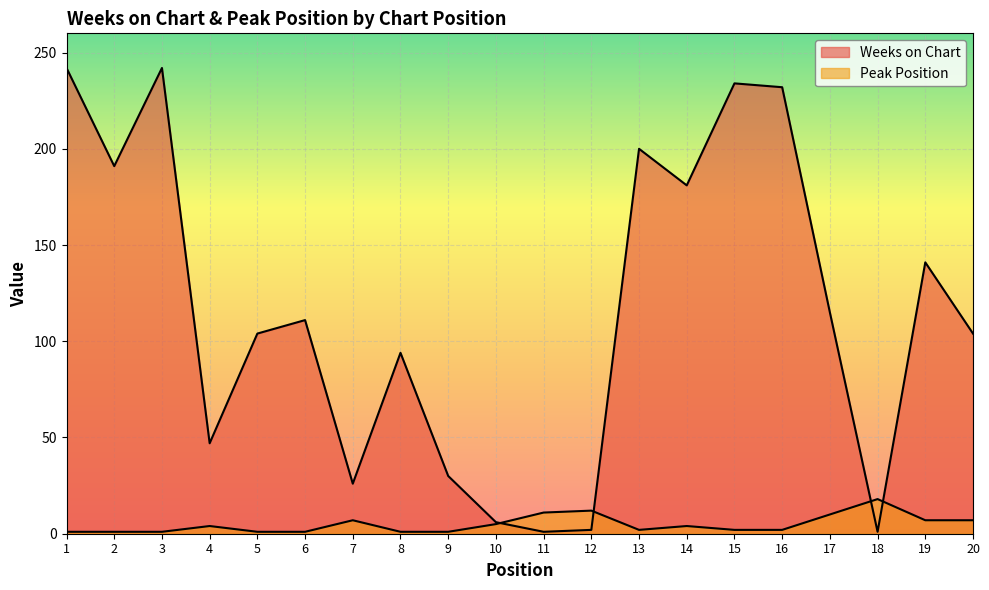

What is the spread (max minus min) of values at 2?

190